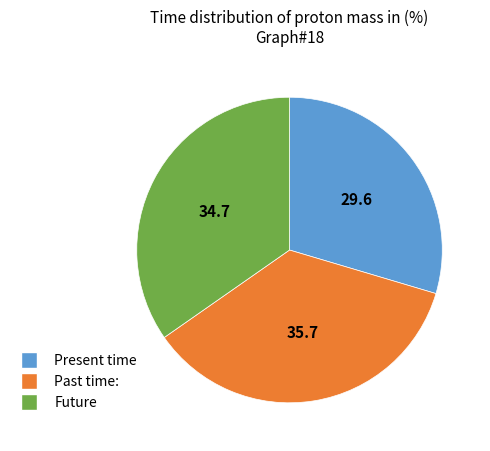

How many segments does this pie chart have?

3